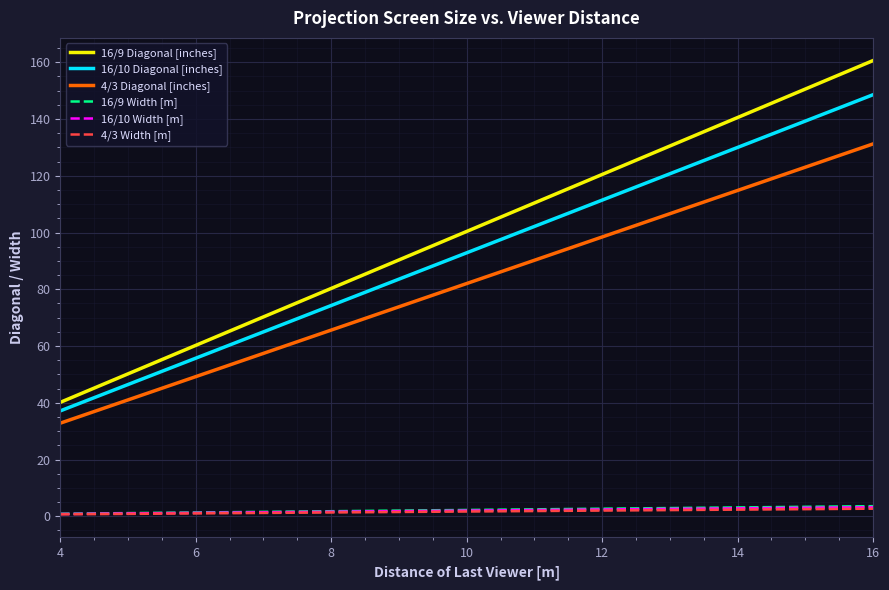

True or false: 16/10 Width [m] and 4/3 Diagonal [inches] intersect in this chart.

False